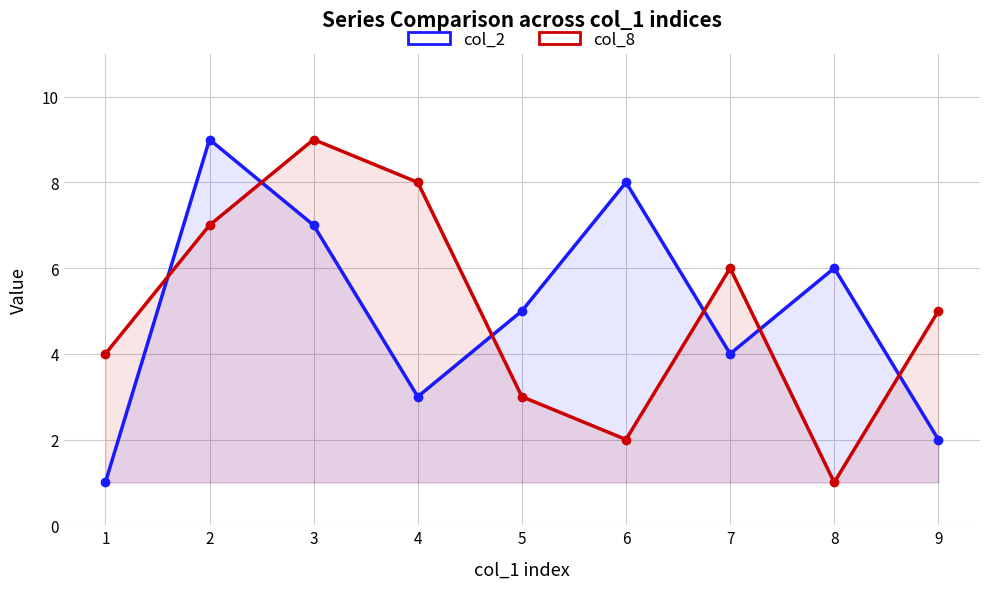

List the series in order of their peak value, highest first.

col_2, col_8